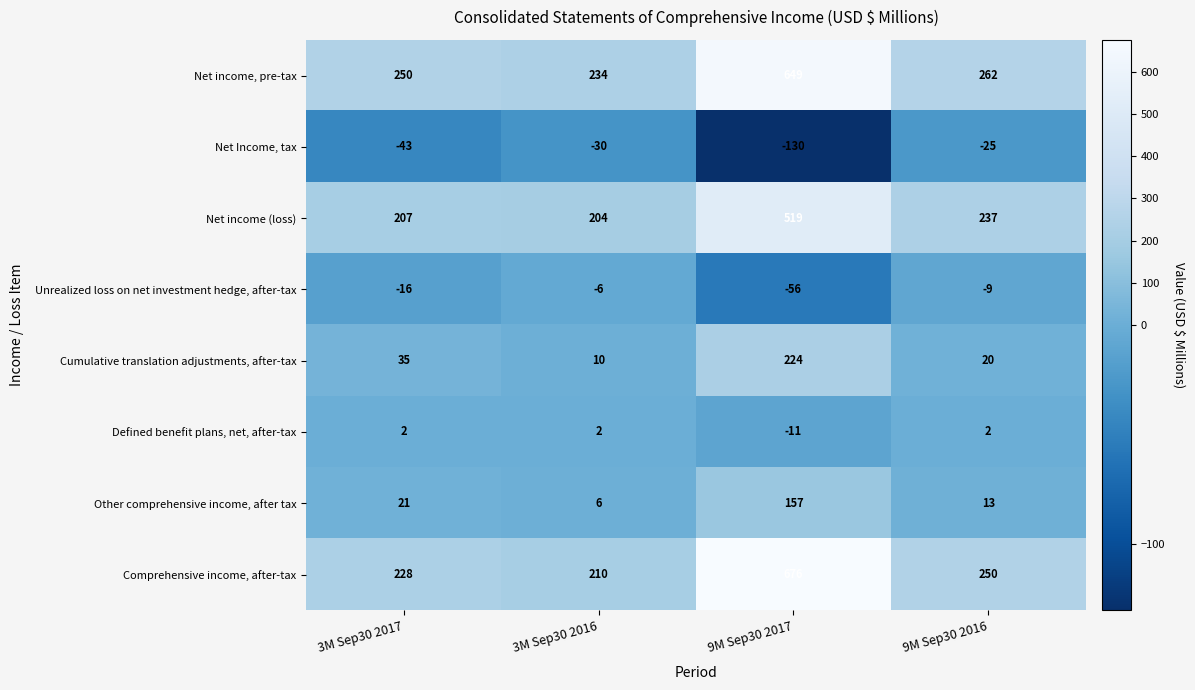

Is it true that Net income, pre-tax equals 250 at 3M Sep30 2017?

True